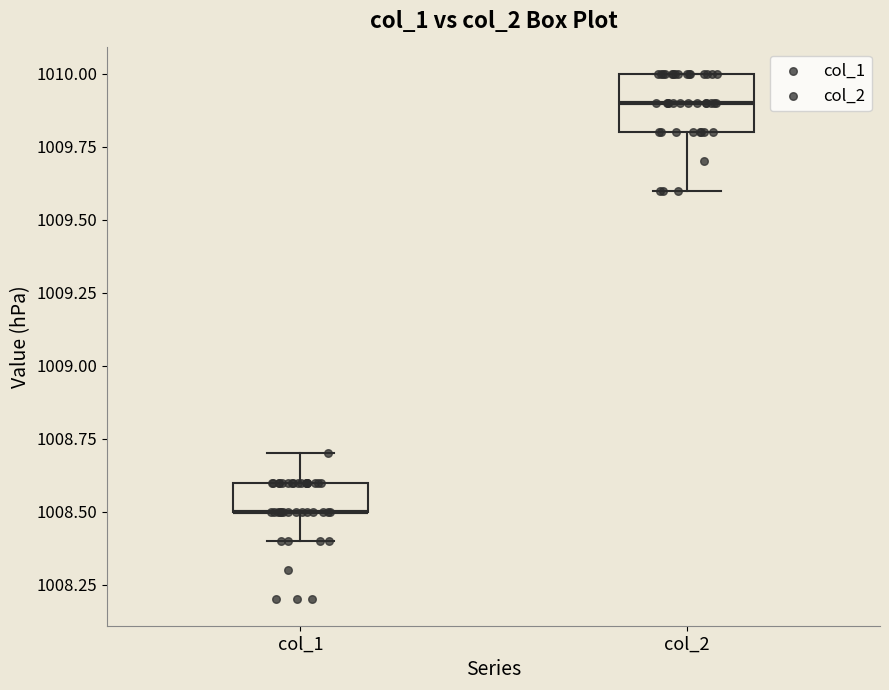

Reading left to right, read every box against the y-axis: the position of its median line, the range the box covers, and the ends of its whiskers. The values are not printed on the chart, so give them approximately, as read against the axis.

col_1: median 1008.5 (drawn on the box's lower edge), box 1008.5 to 1008.6, whiskers 1008.4 to 1008.7
col_2: median 1009.9, box 1009.8 to 1010.0, whiskers 1009.6 to 1010.0